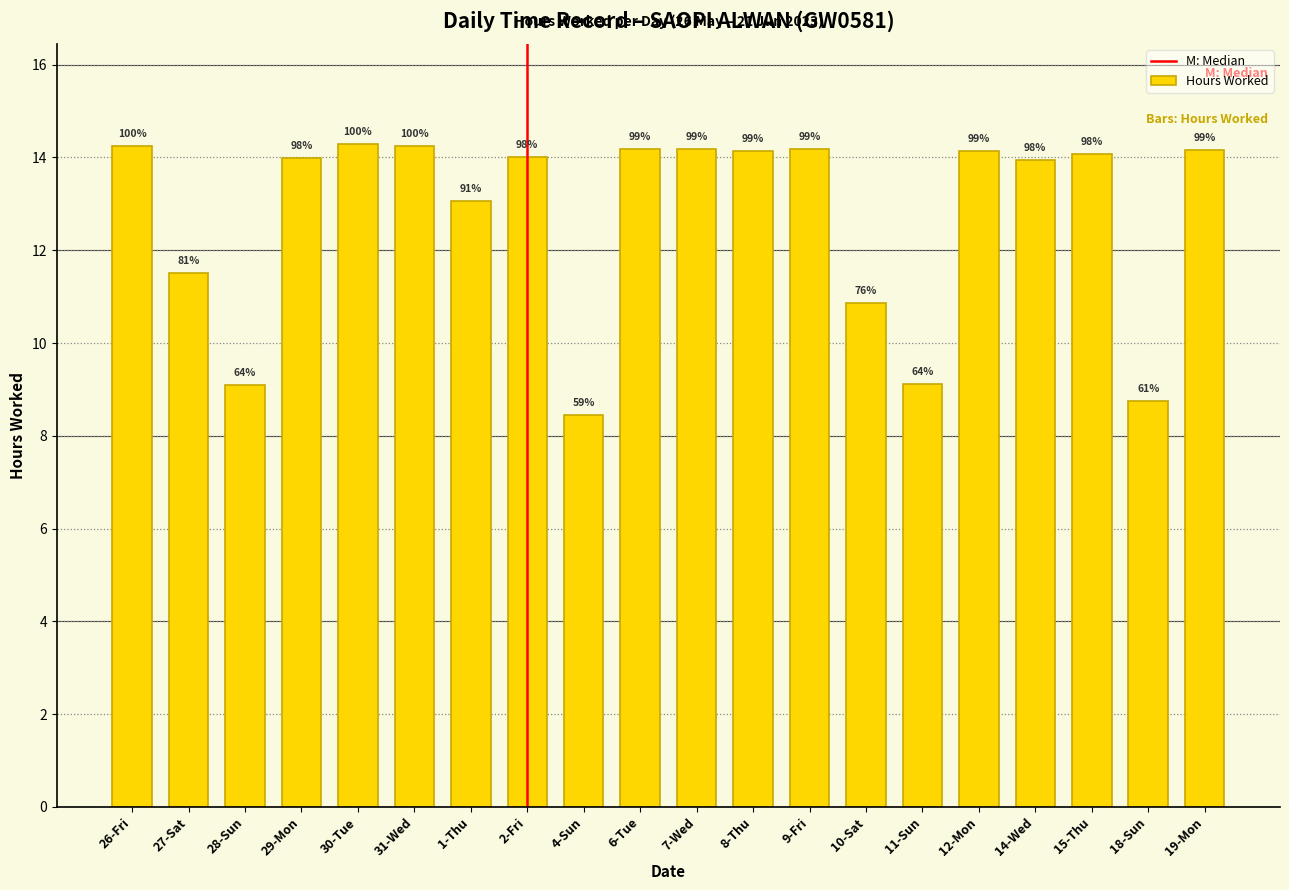

Reading left to right, what are all the values shown in this chart?

26-Fri=14.2	27-Sat=11.5	28-Sun=9.1	29-Mon=14.0	30-Tue=14.3	31-Wed=14.2	1-Thu=13.1	2-Fri=14.0	4-Sun=8.4	6-Tue=14.2	7-Wed=14.2	8-Thu=14.2	9-Fri=14.2	10-Sat=10.9	11-Sun=9.1	12-Mon=14.1	14-Wed=13.9	15-Thu=14.1	18-Sun=8.8	19-Mon=14.2